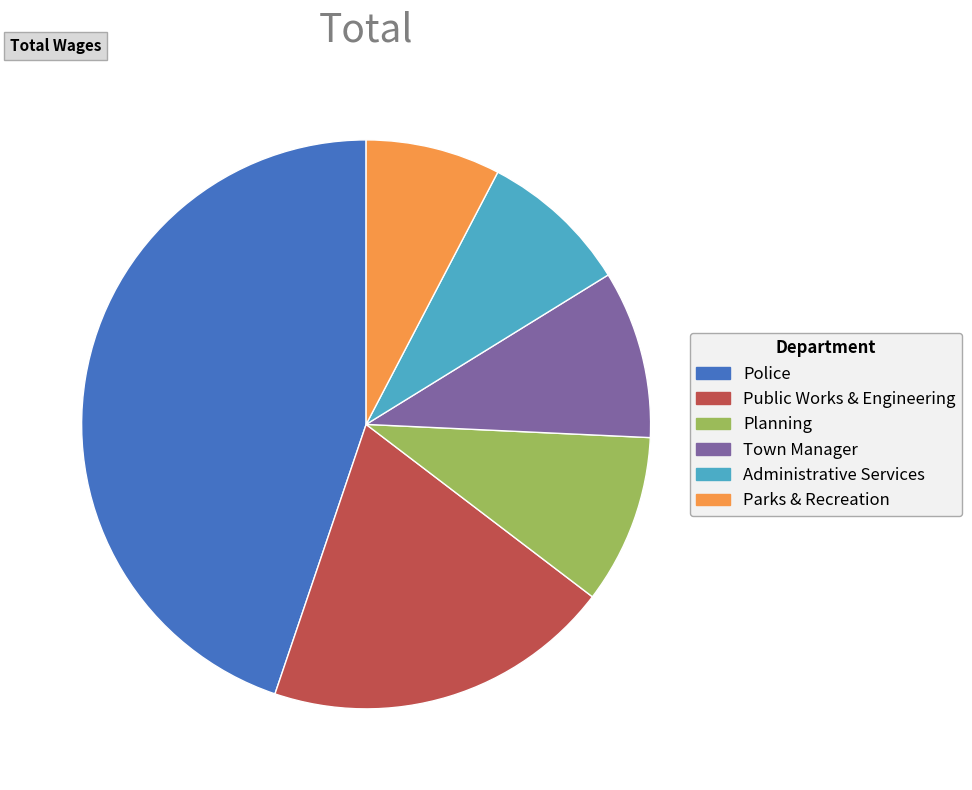

What is the smallest slice in the pie chart?

Parks & Recreation